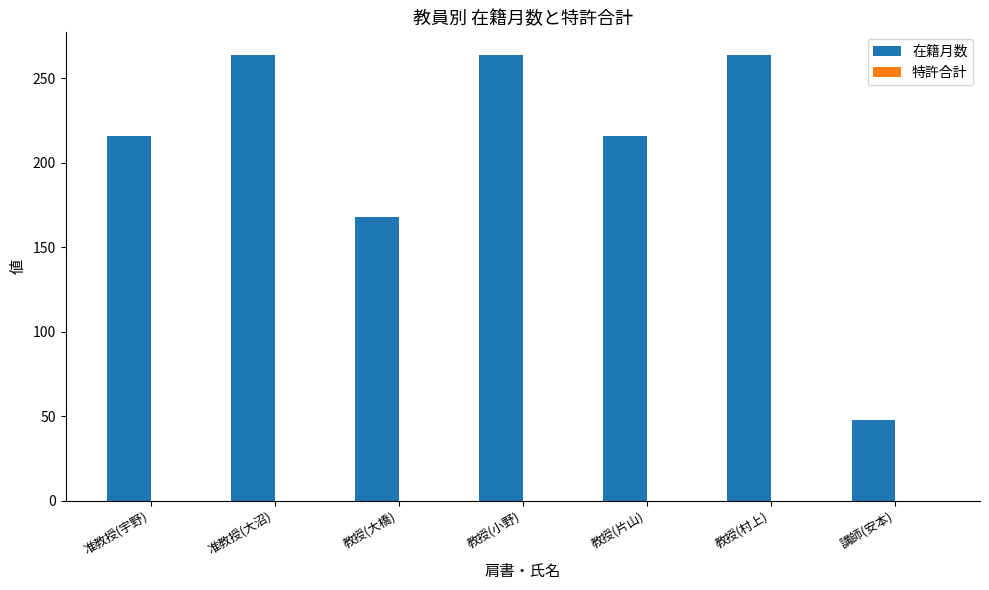

What is the minimum value shown in the chart?

48